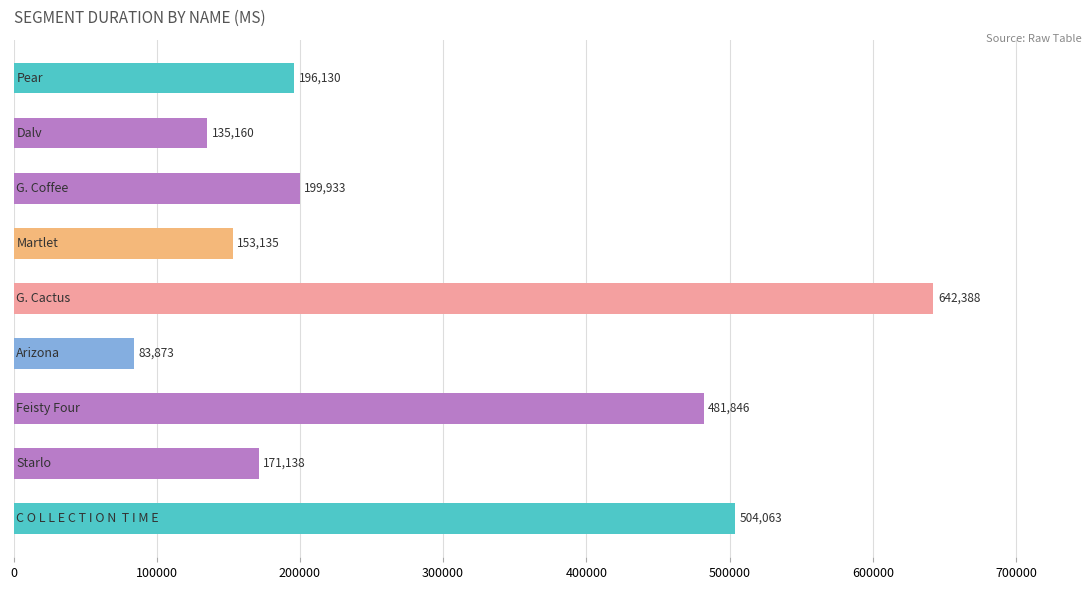

Reading bottom to top, transcribe all the data shown in this chart.

504063	171138	481846	83873	642388	153135	199933	135160	196130